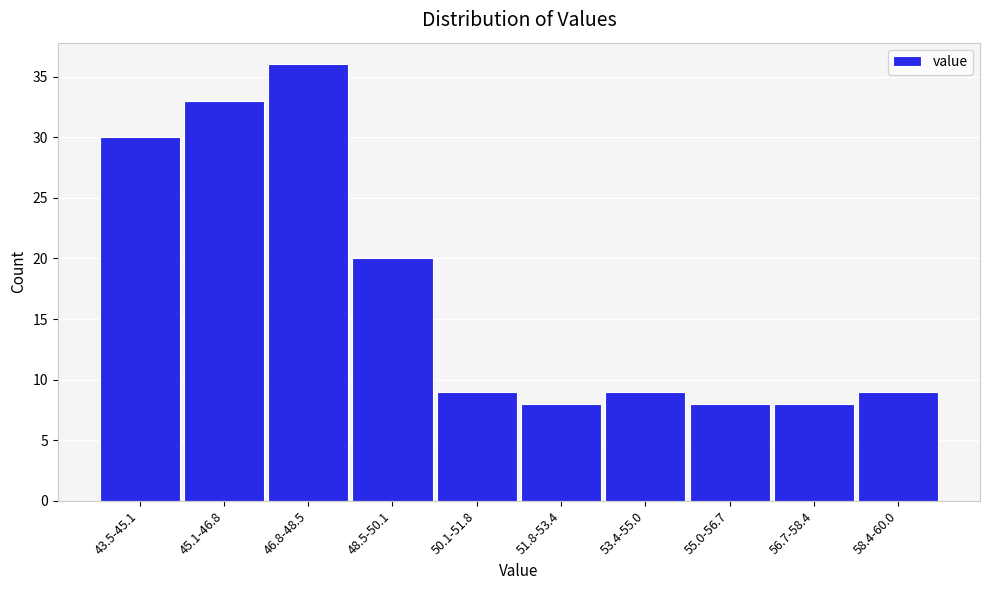

Reading left to right, extract all data points from this chart.

43.5-45.1=30	45.1-46.8=33	46.8-48.5=36	48.5-50.1=20	50.1-51.8=9	51.8-53.4=8	53.4-55.0=9	55.0-56.7=8	56.7-58.4=8	58.4-60.0=9